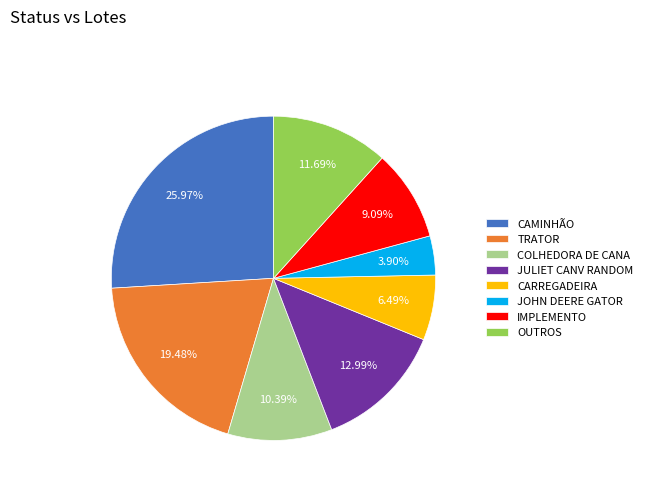

To the nearest percent, what is the average slice percentage?

12%